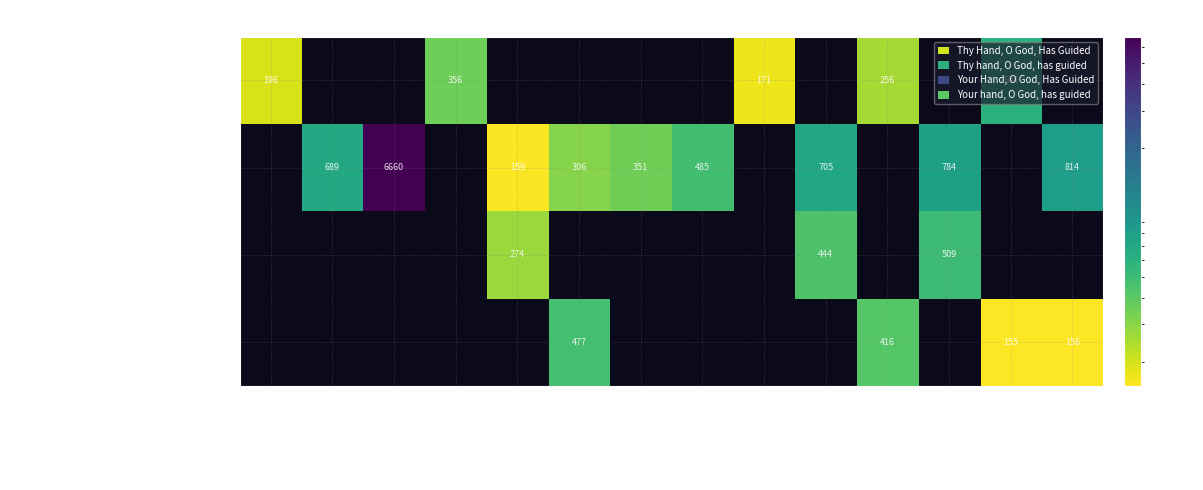

True or false: Your hand, O God, has guided has a value of 477 at TBP1997.

True